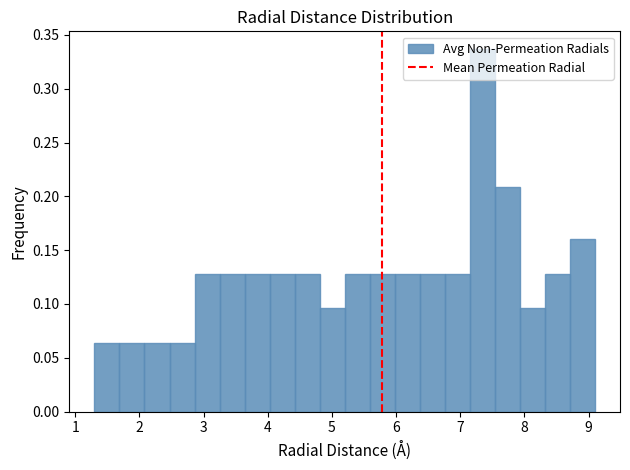

Around what value on the x-axis is the tallest bar? Give the approximate position of its centre, as read against the axis.

7.3